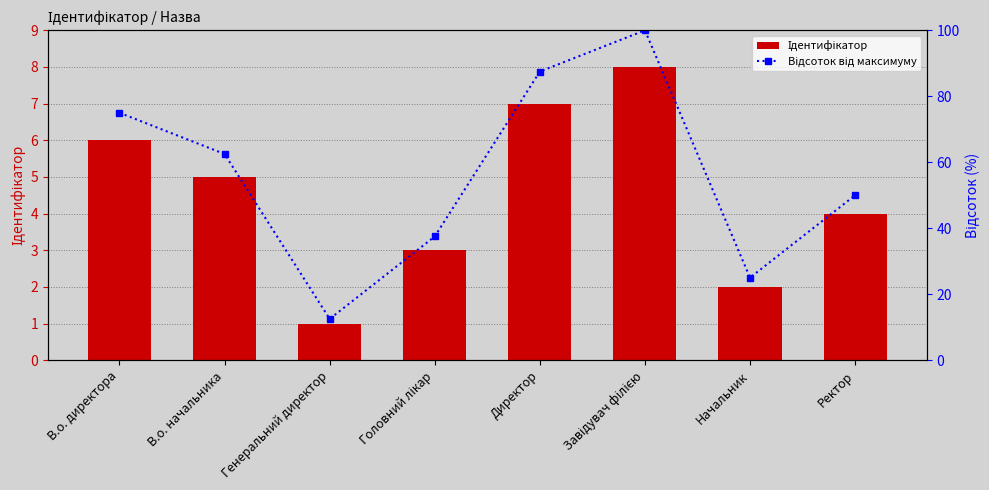

What is the label of the 2nd bar from the left?

В.о. начальника